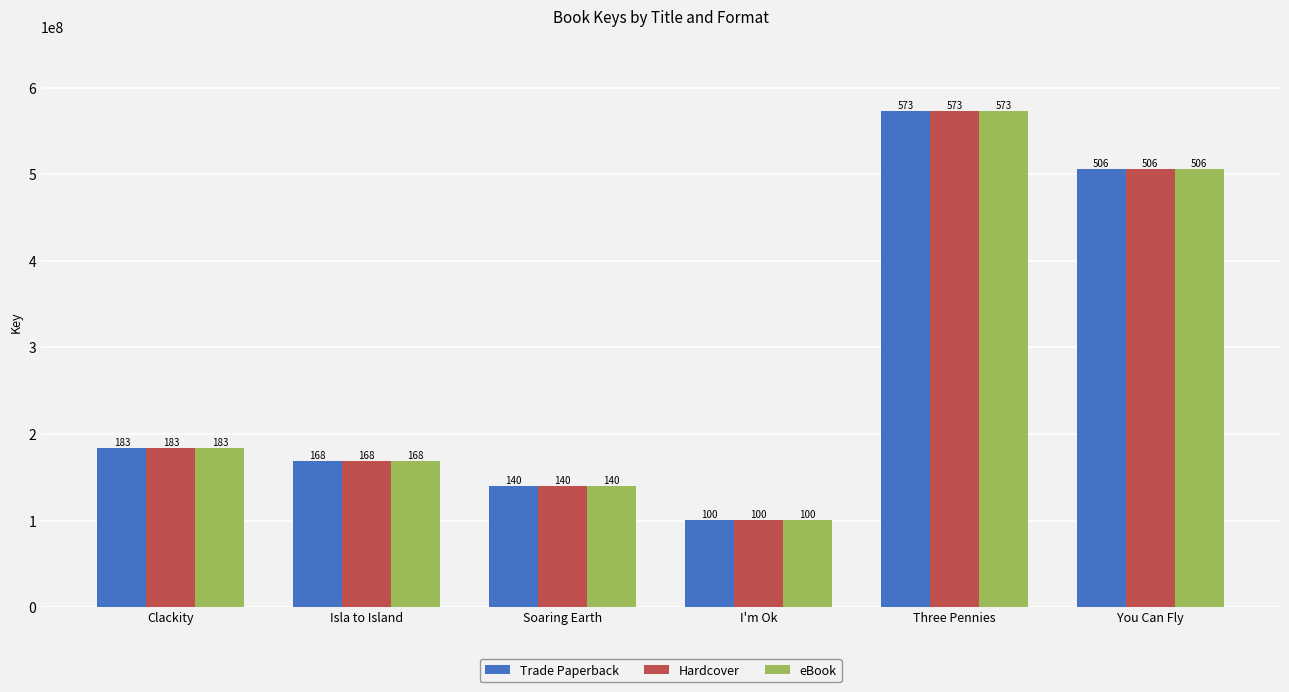

What is the sum of all Hardcover values?

1673107956